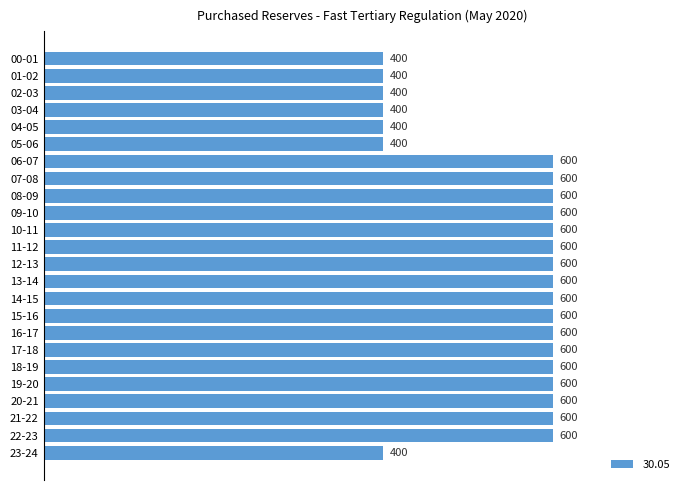

How many values are between 400 and 600?

24